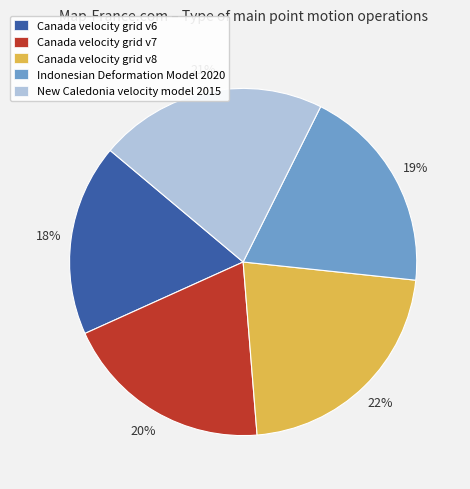

Is it true that Canada velocity grid v8 is 22% of the pie?

True